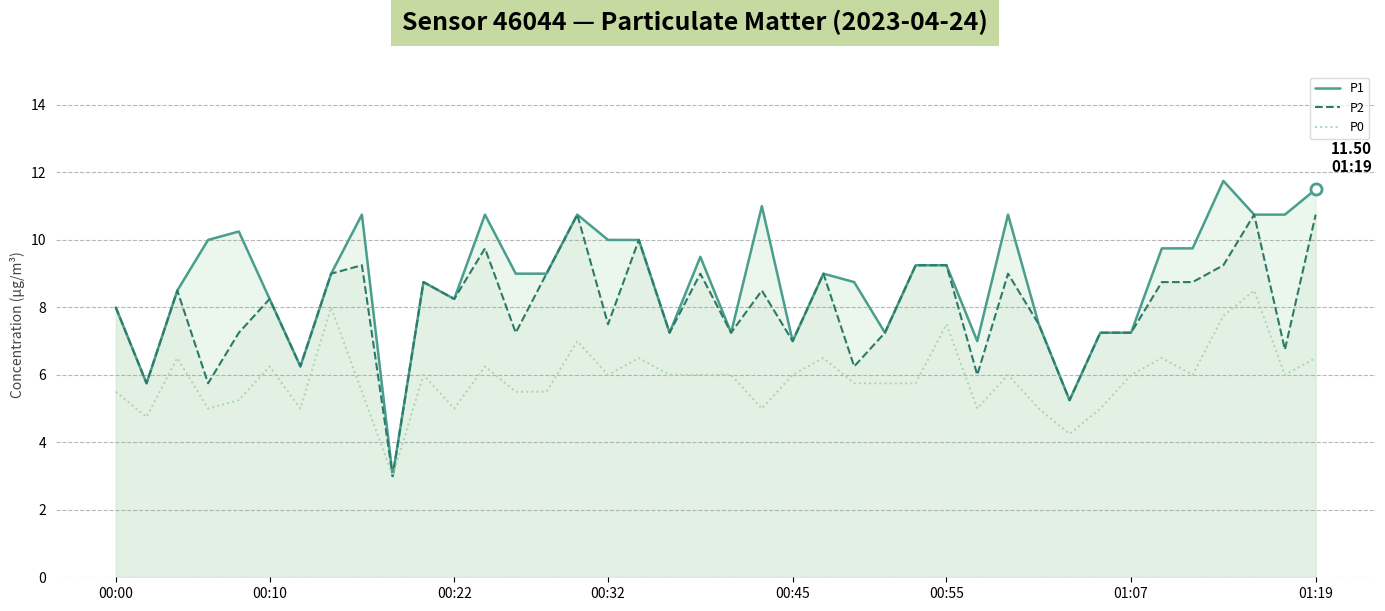

True or false: P0 has a value of 5.5 at 00:00.

True